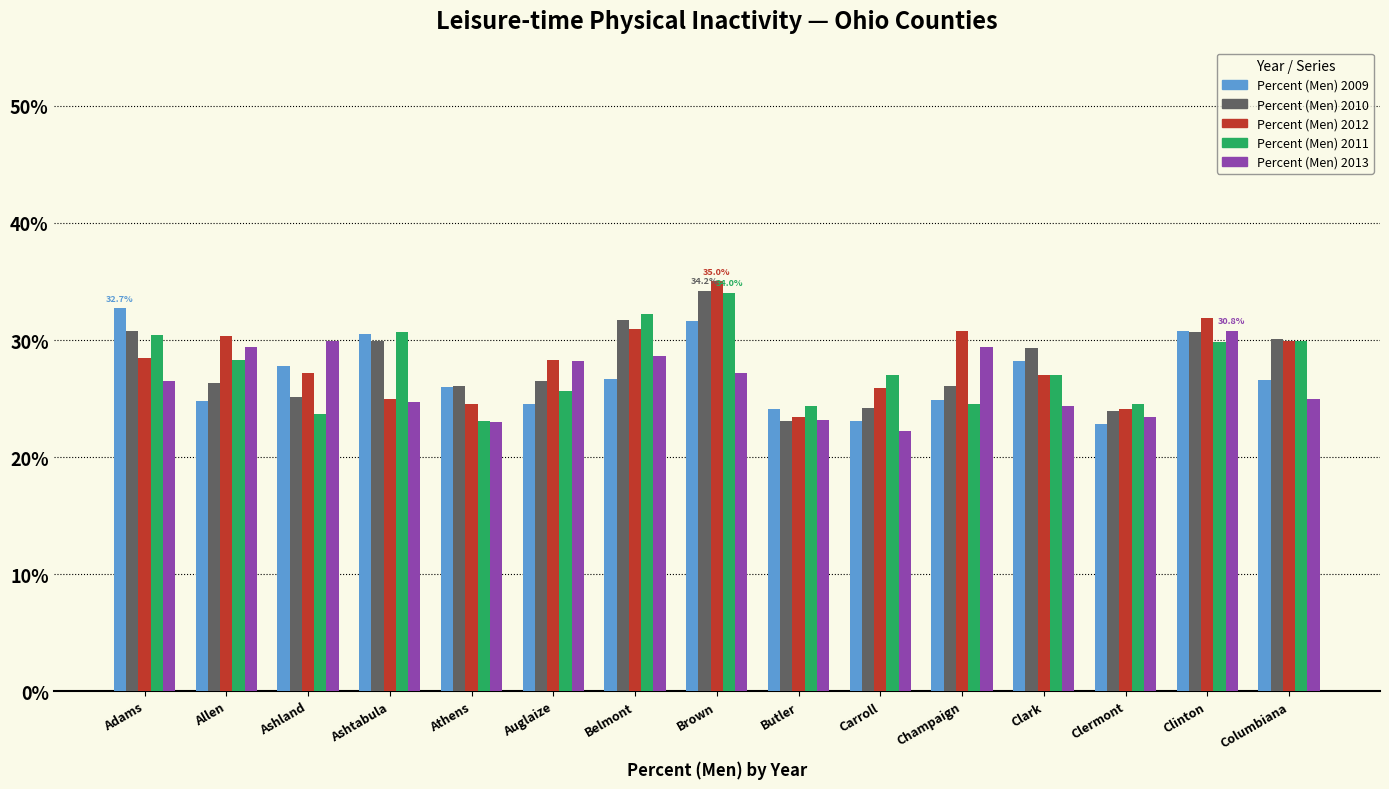

What is the minimum value shown in the chart?

22.2